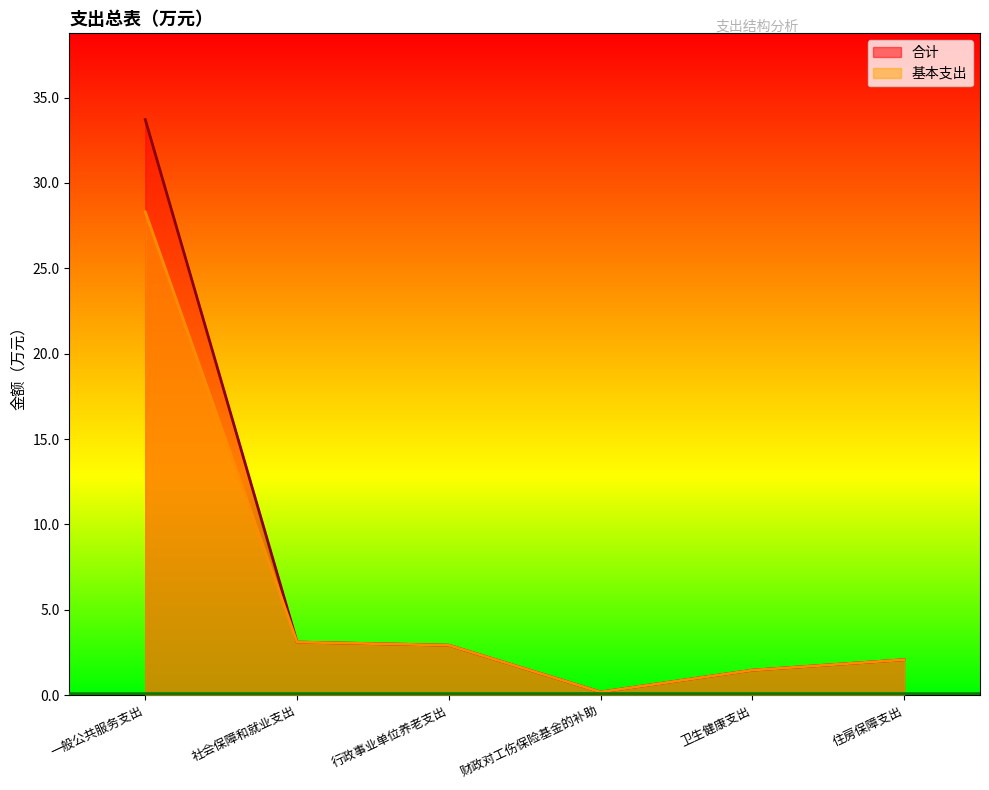

How many interior local valleys does the 基本支出 series have?

1